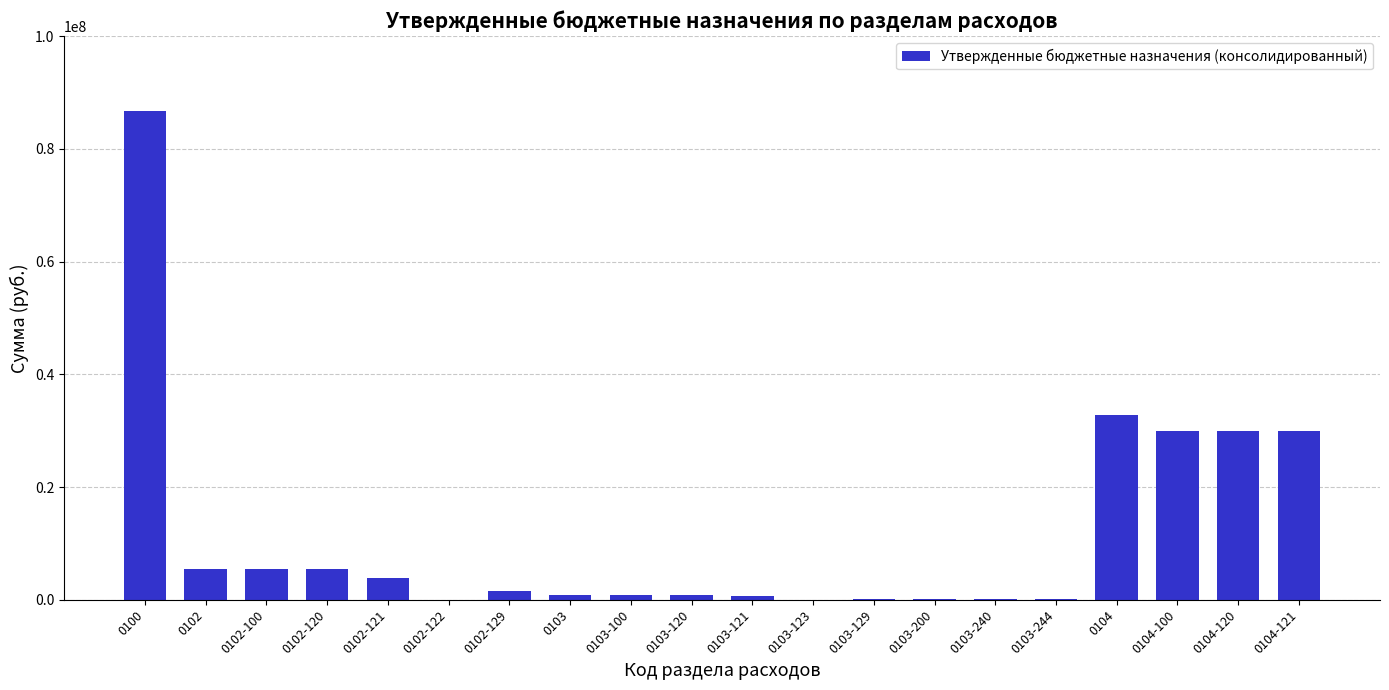

Is it true that the value at 0103-200 is 65000.0?

True